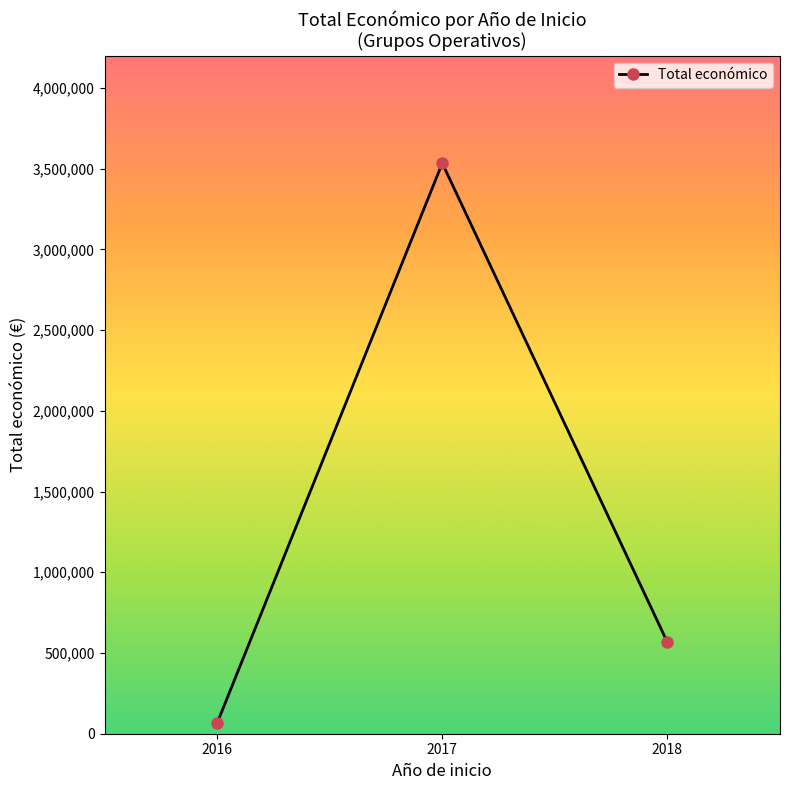

List the labels in order of value, smallest first.

2016, 2018, 2017